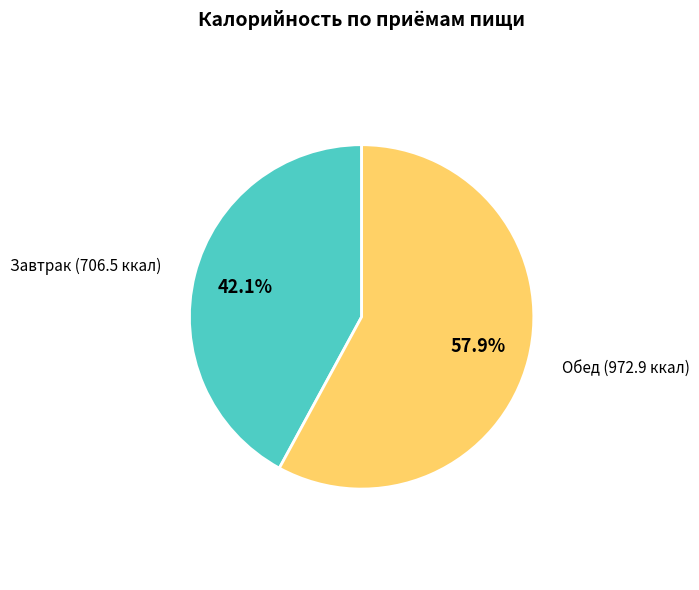

Does any single category account for the majority?

Yes